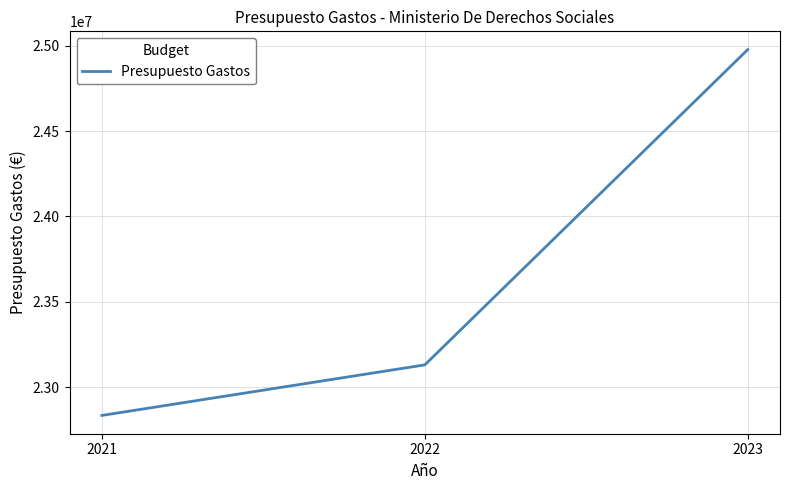

Count the values in the range 22833430 to 24978170.

3